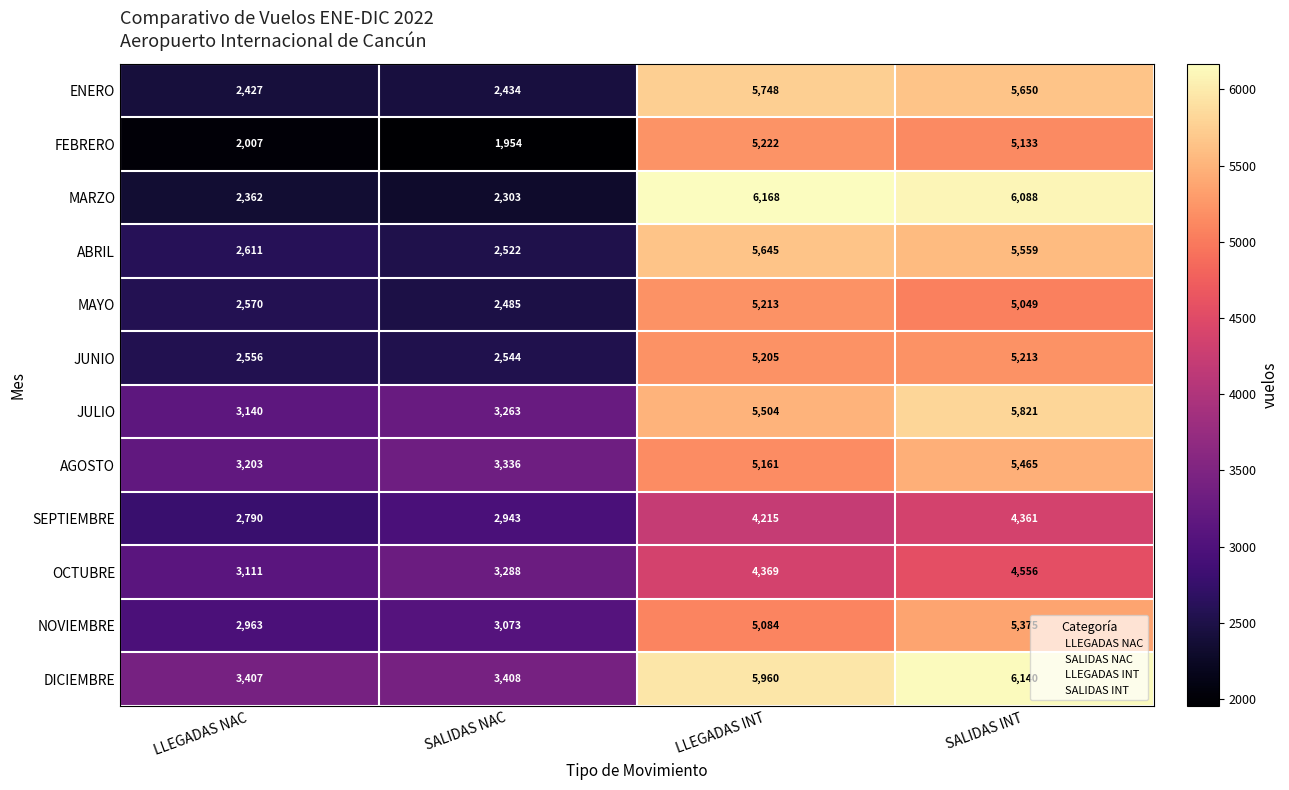

The SEPTIEMBRE series shows 603 at LLEGADAS NAC. True or false?

False